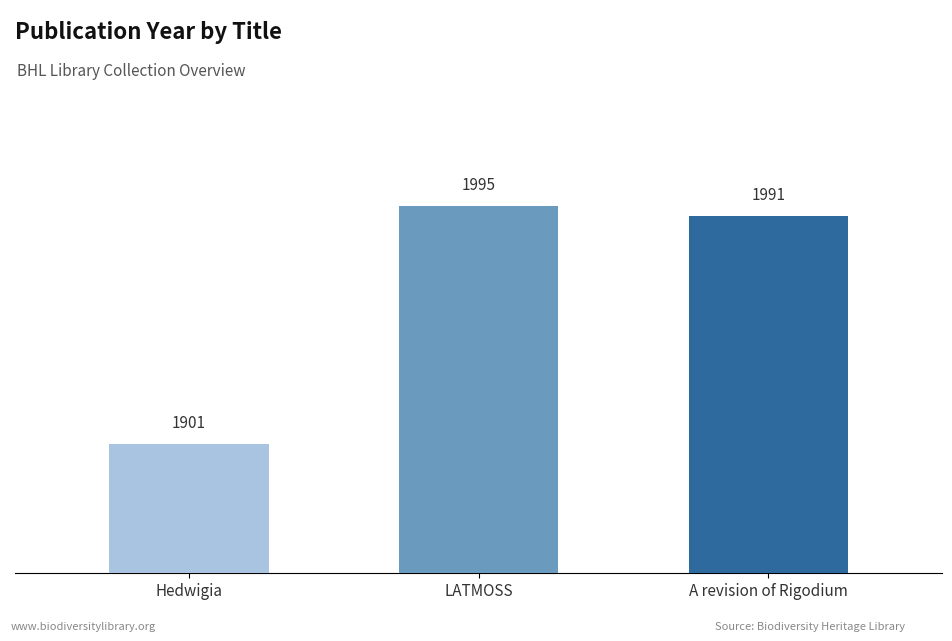

Reading left to right, extract all data points from this chart.

Hedwigia=1901	LATMOSS=1995	A revision of Rigodium=1991